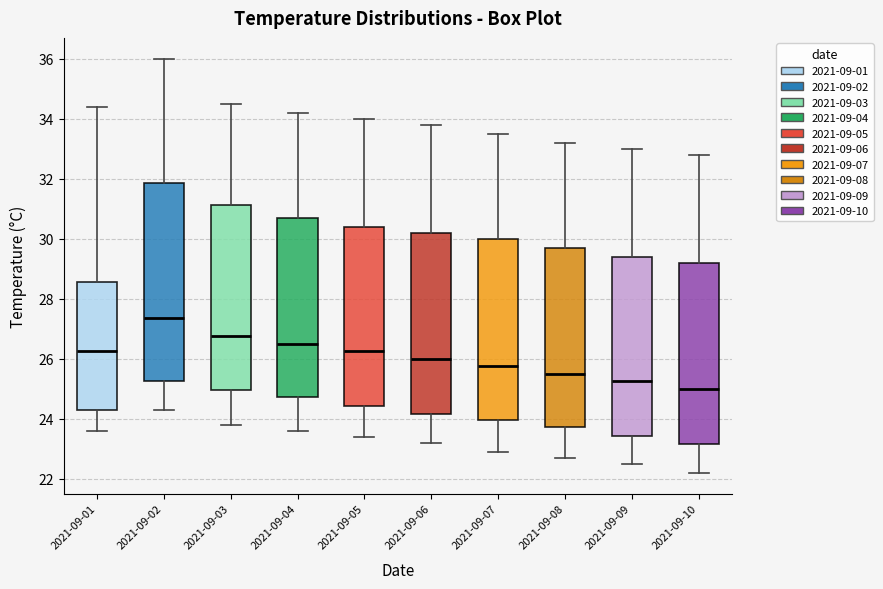

Comparing the boxes themselves (not the whiskers), which one is the tallest?

2021-09-02